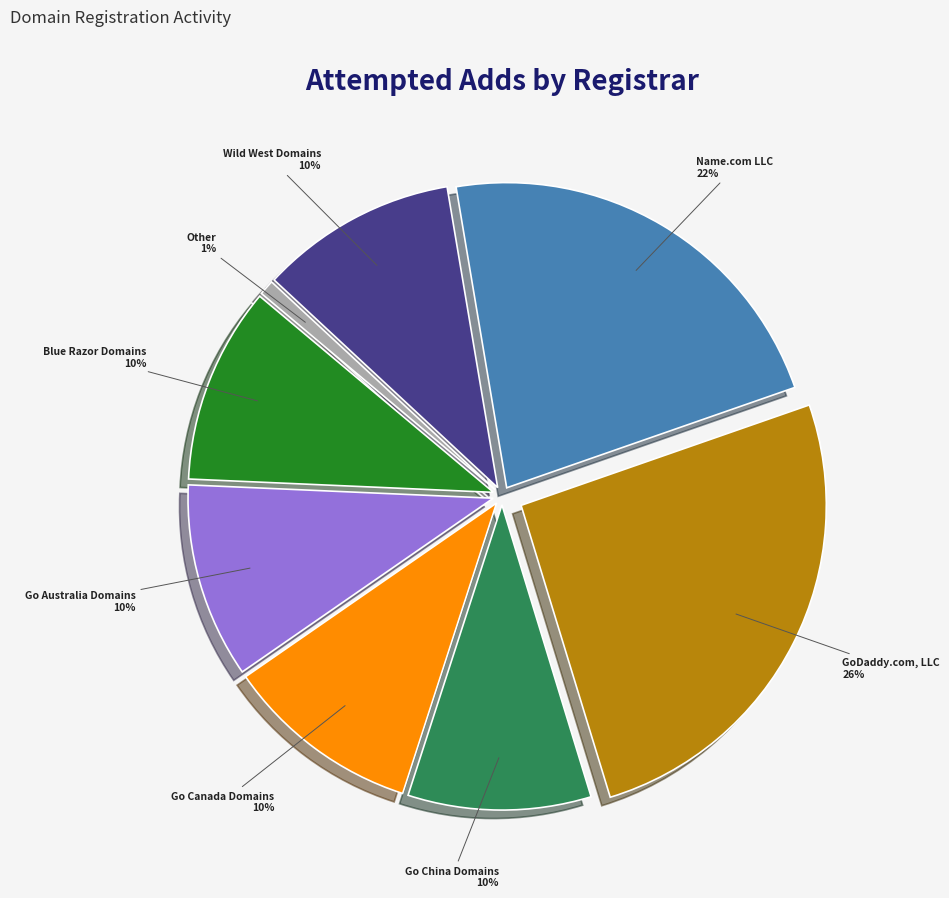

True or false: Go Australia Domains accounts for 17% of the total.

False